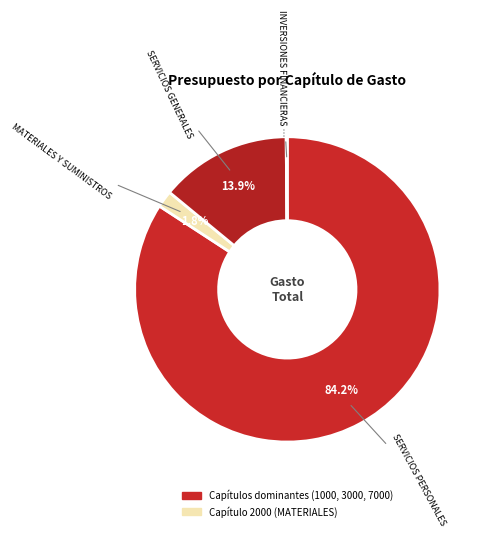

To the nearest percent, what is the difference between the largest and smallest slice percentages?

84%